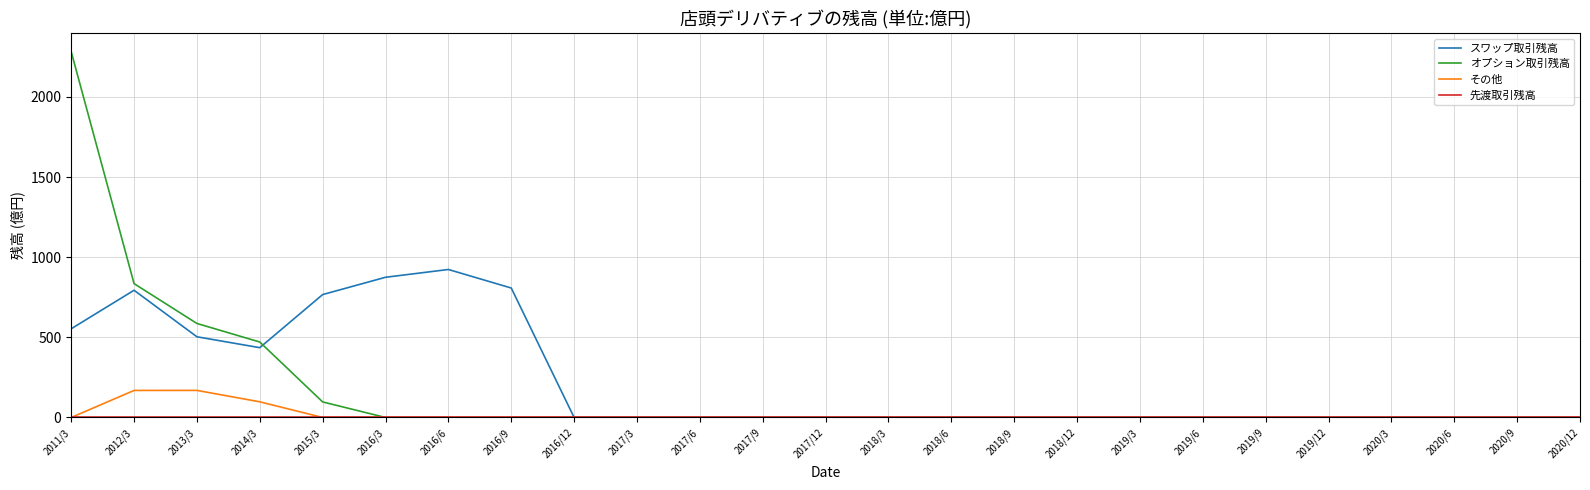

Which series has the largest range (max minus min)?

オプション取引残高